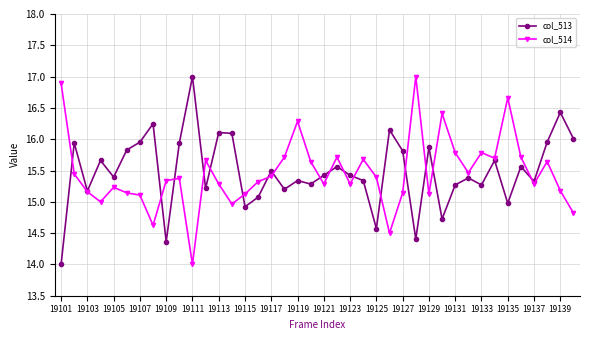

What is the minimum value for col_513?

14.0